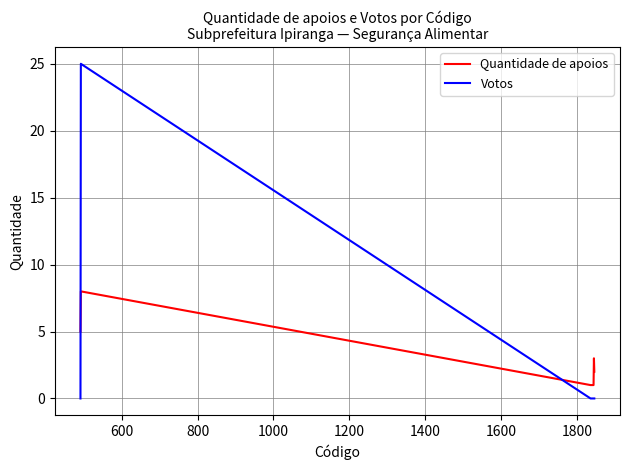

Rank the series by their average value, from lowest to highest.

Quantidade de apoios, Votos